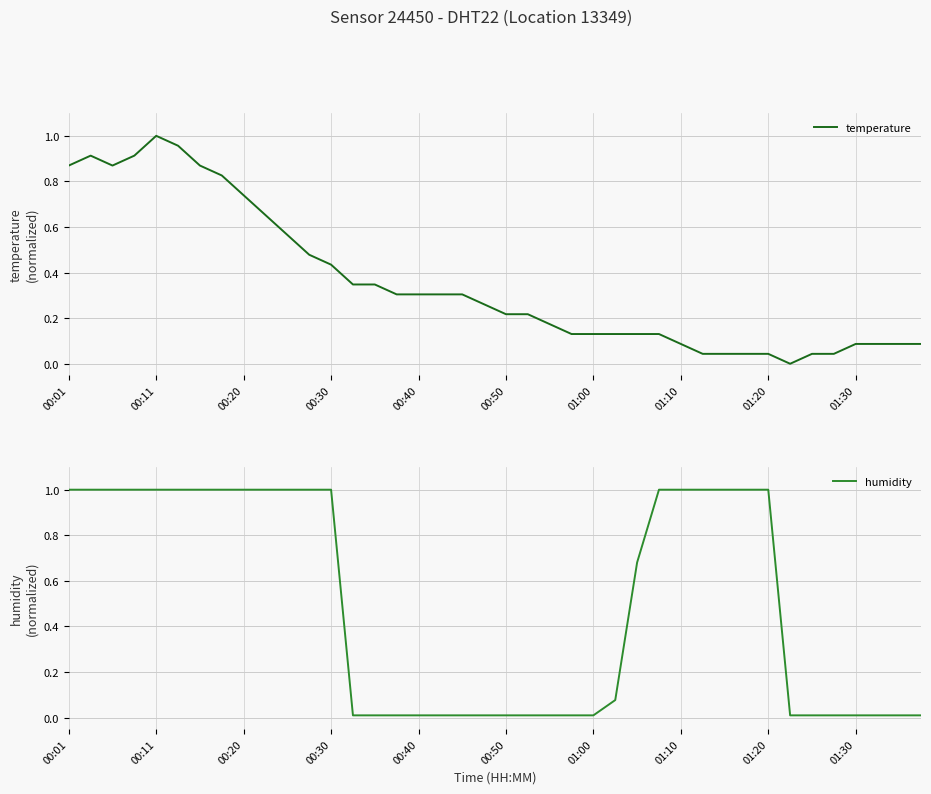

Is the value of temperature at 37 greater than the value of humidity at 19?

Yes